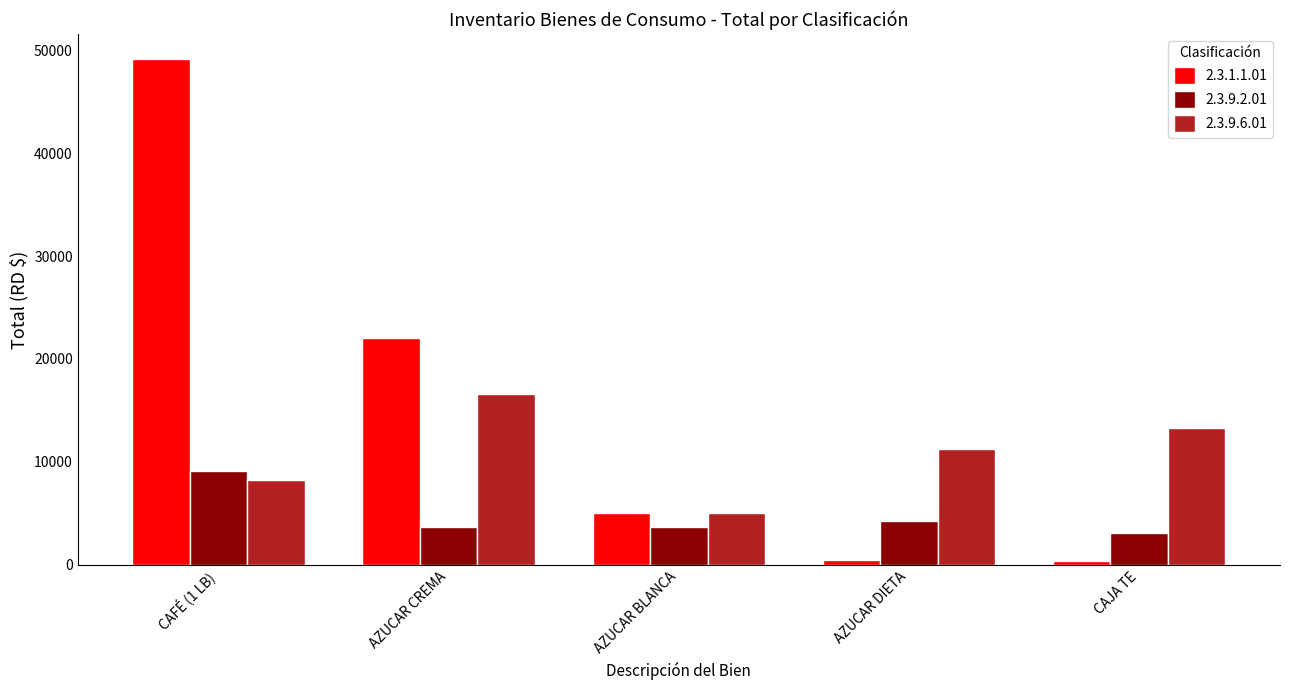

List the series in order of their peak value, highest first.

2.3.1.1.01, 2.3.9.6.01, 2.3.9.2.01